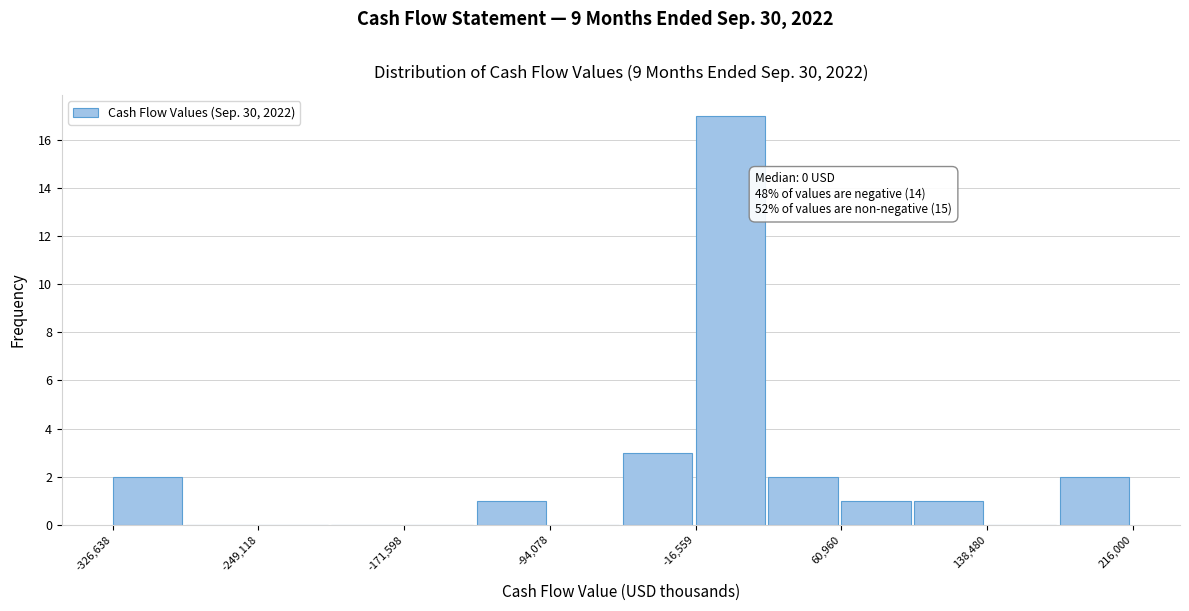

Around what value on the x-axis is the tallest bar? Give the approximate position of its centre, as read against the axis.

0